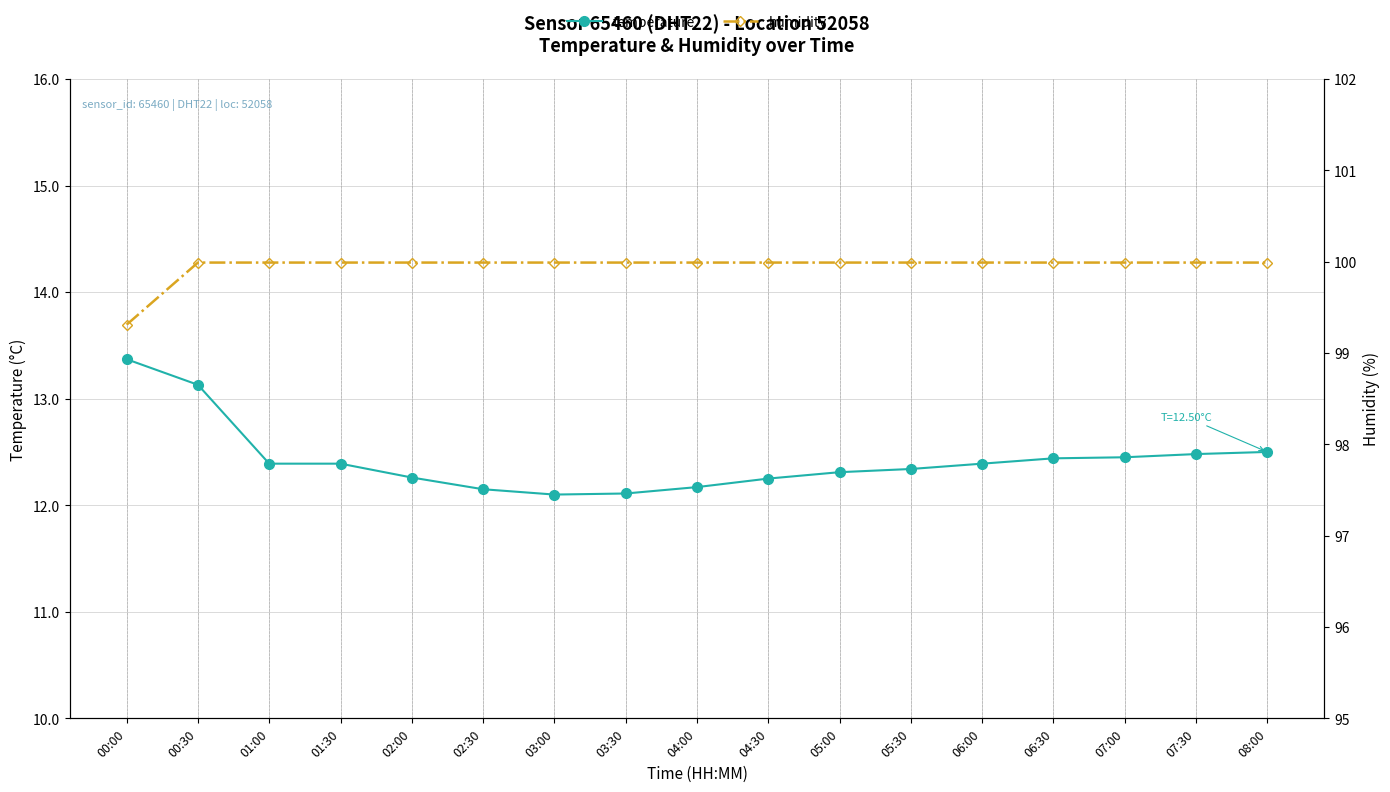

True or false: humidity and temperature cross at least once.

False